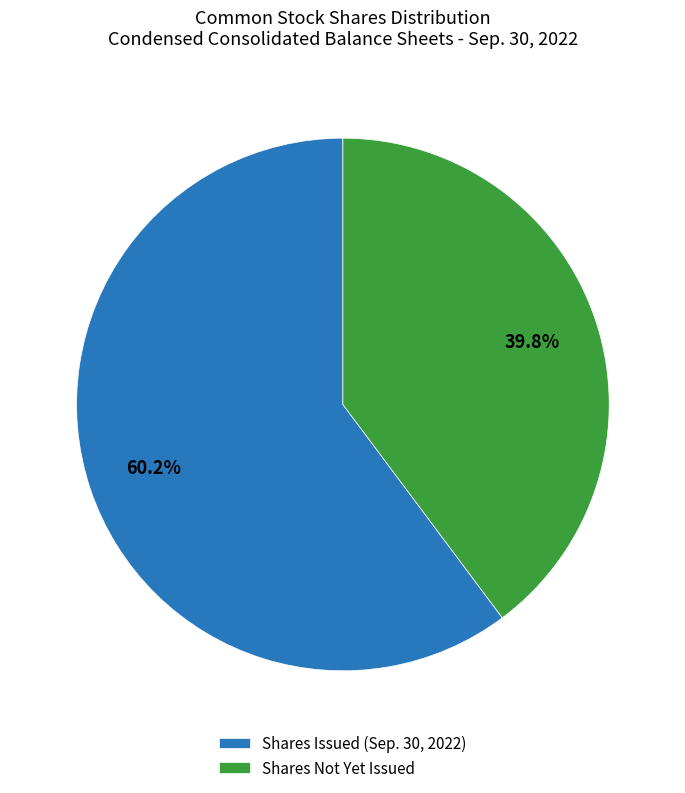

Does Shares Not Yet Issued represent more than half of the total?

No